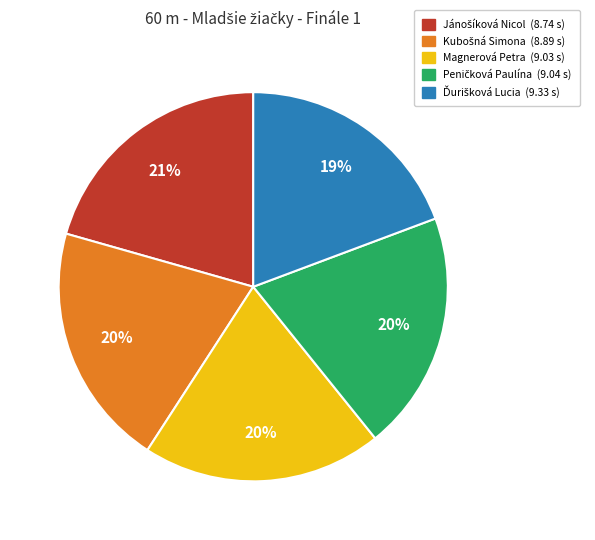

Is there a majority slice in this chart?

No